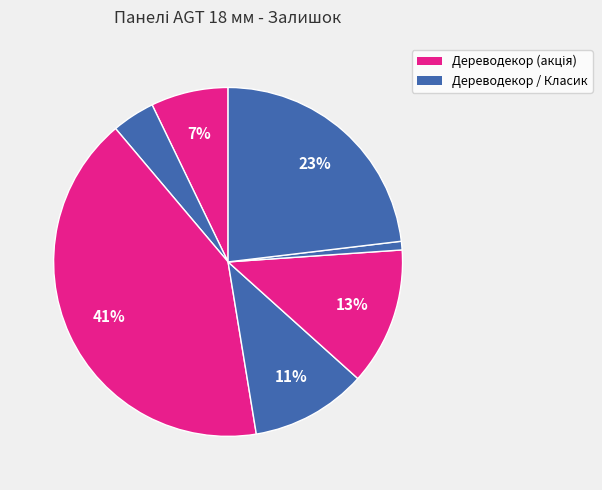

Count the number of slices in the pie.

7